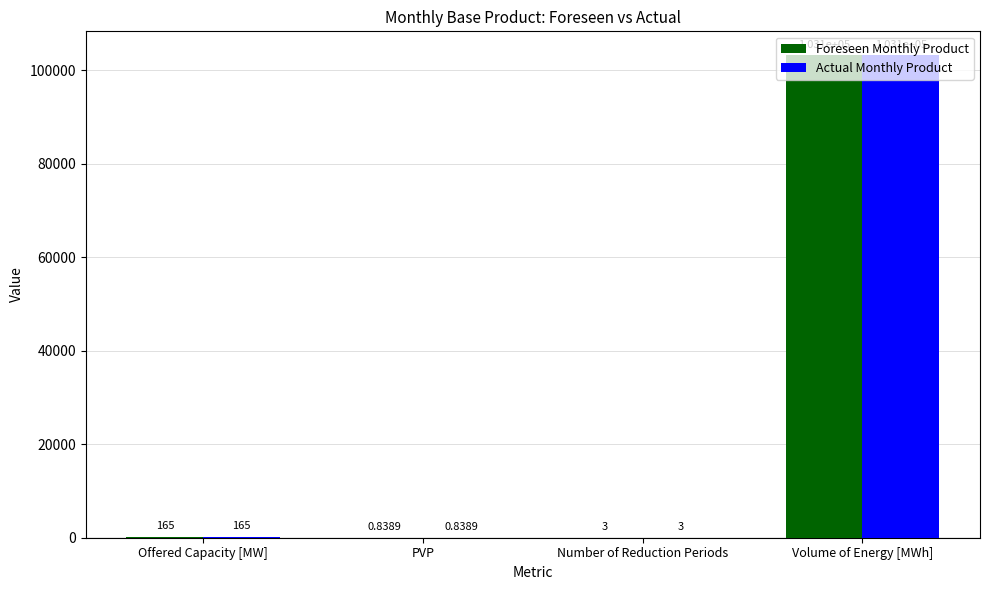

What is the sum of all Foreseen Monthly Product values?

103293.8